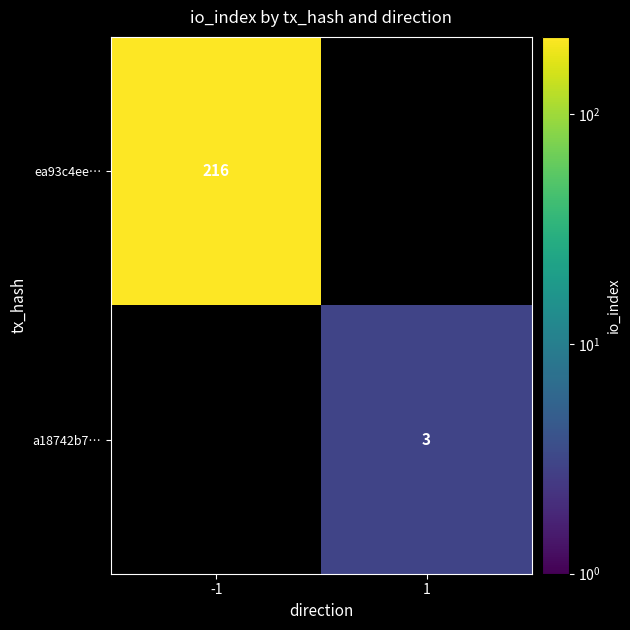

The value of ea93c4ee… at -1 is 216. True or false?

True